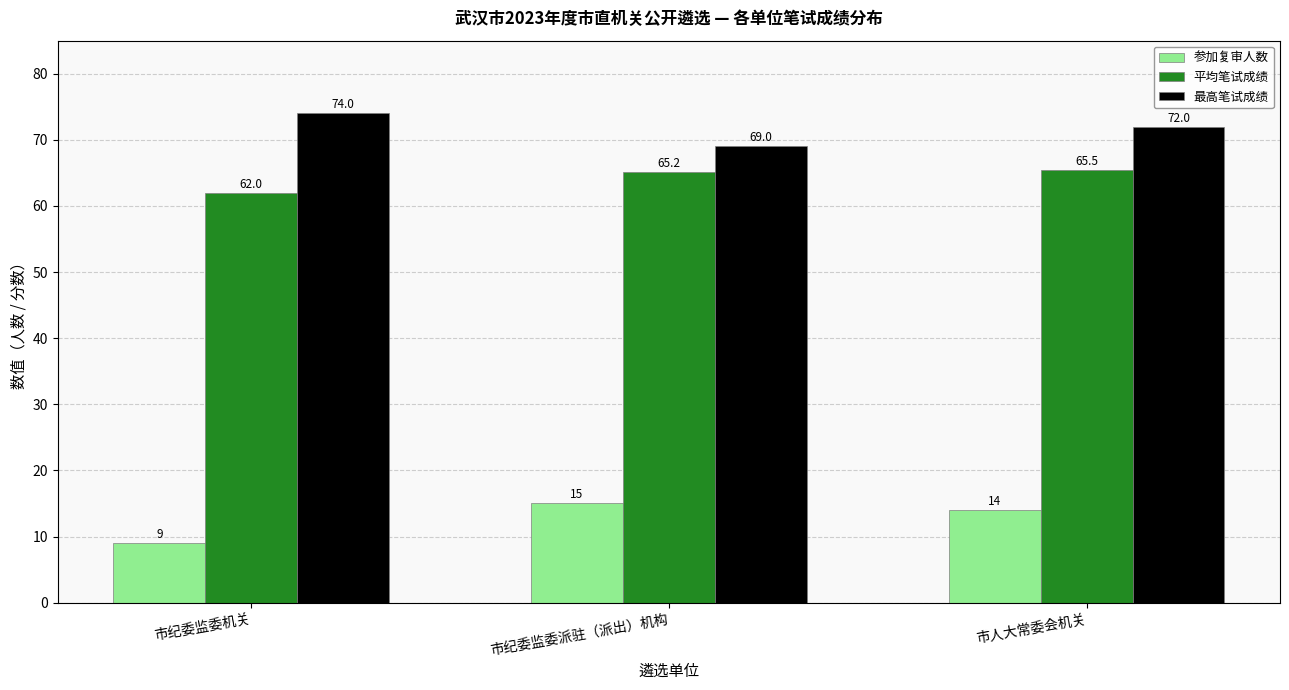

How many values in the 平均笔试成绩 series exceed 65?

2